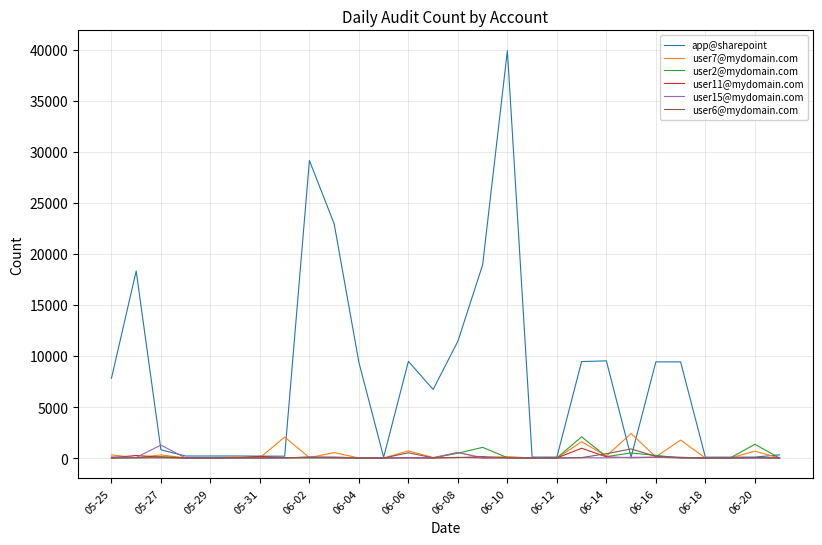

Which series has the largest total across all categories?

app@sharepoint